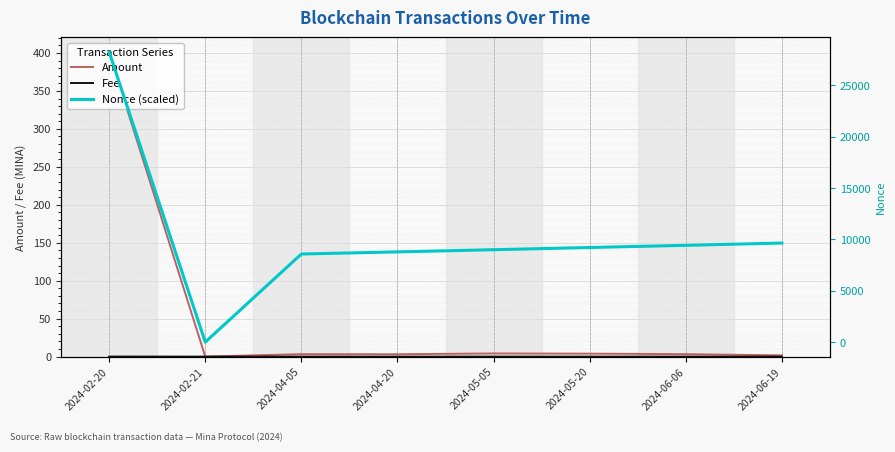

True or false: Amount has more than 0 interior local peaks.

True